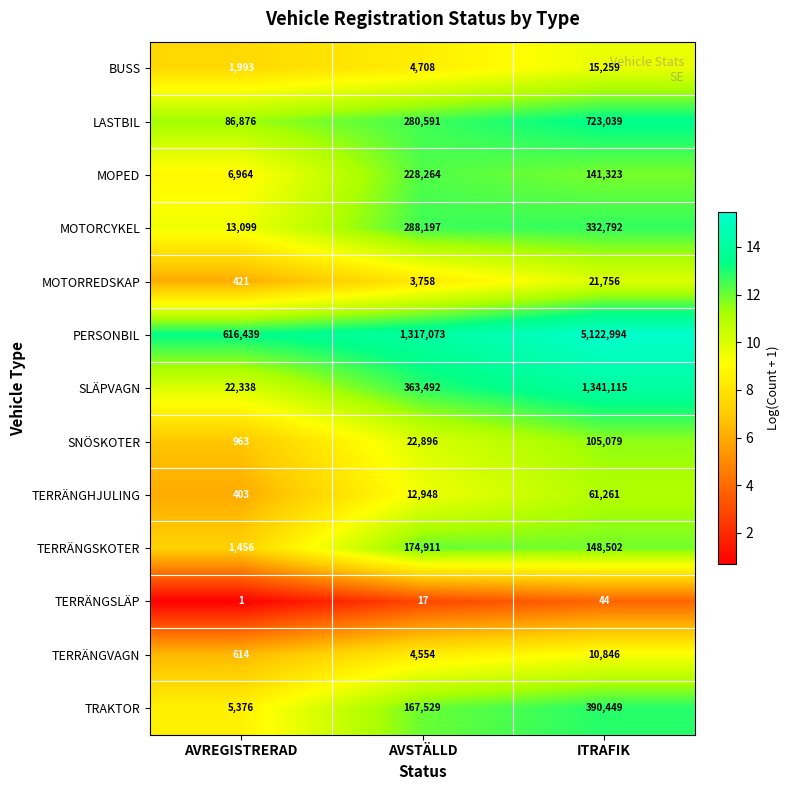

What is the difference between the LASTBIL values at AVSTÄLLD and AVREGISTRERAD?

193715